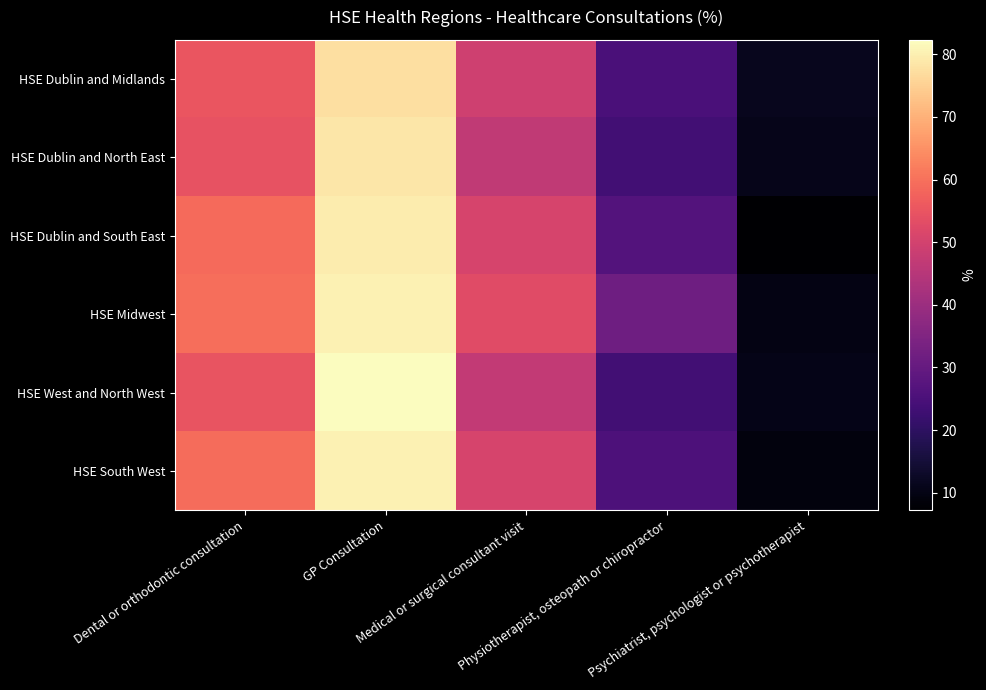

Rank the series by their maximum value, from lowest to highest.

HSE Dublin and Midlands, HSE Dublin and North East, HSE Dublin and South East, HSE South West, HSE Midwest, HSE West and North West